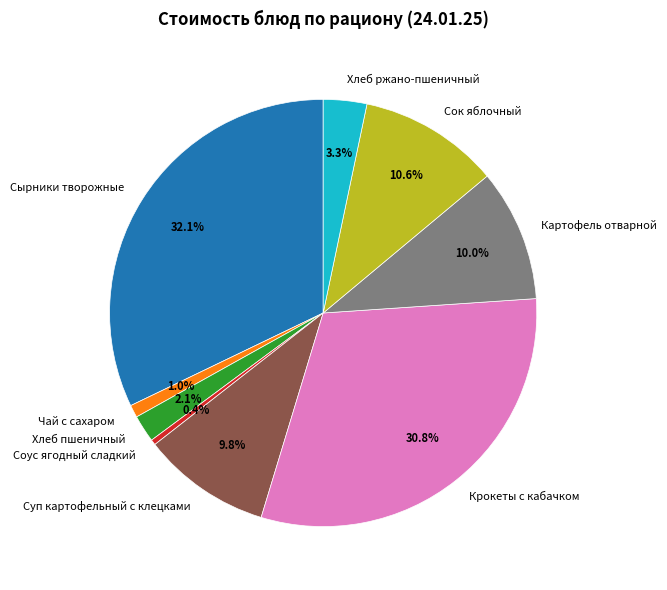

Which category has the biggest portion of the pie?

Сырники творожные